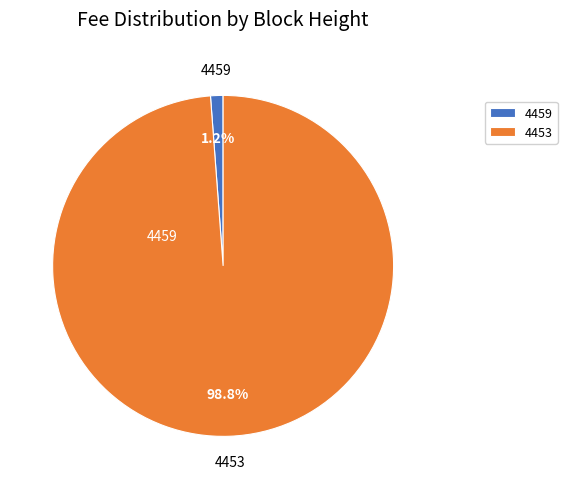

To the nearest percent, what percentage of the pie is 4459?

1%